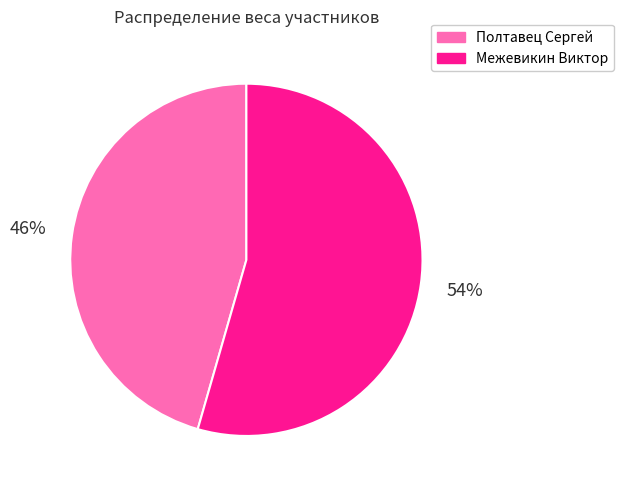

True or false: Межевикин Виктор accounts for 66% of the total.

False